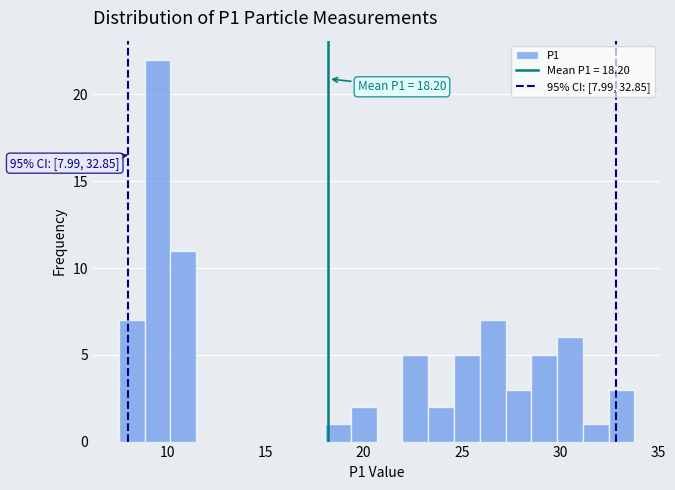

Around what value on the x-axis is the tallest bar? Give the approximate position of its centre, as read against the axis.

9.5